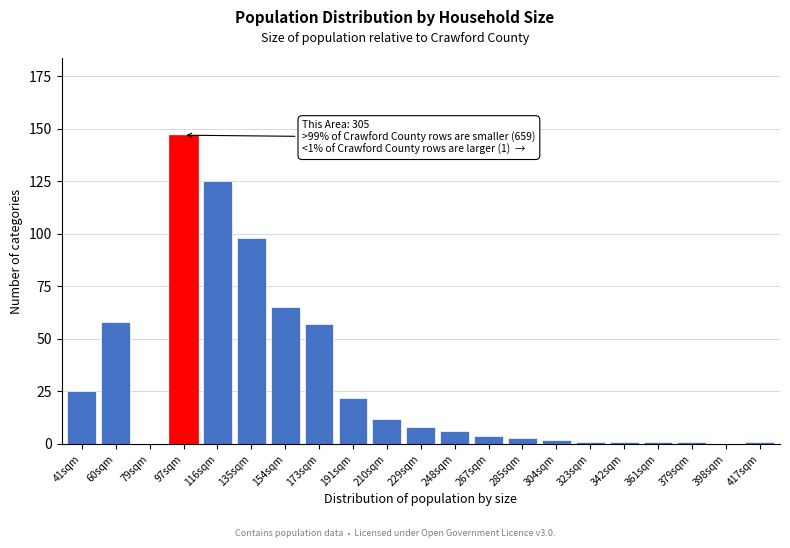

Reading left to right, list all the values displayed in this chart.

41sqm=25	60sqm=58	79sqm=0	97sqm=147	116sqm=125	135sqm=98	154sqm=65	173sqm=57	191sqm=22	210sqm=12	229sqm=8	248sqm=6	267sqm=4	285sqm=3	304sqm=2	323sqm=1	342sqm=1	361sqm=1	379sqm=1	398sqm=0	417sqm=1